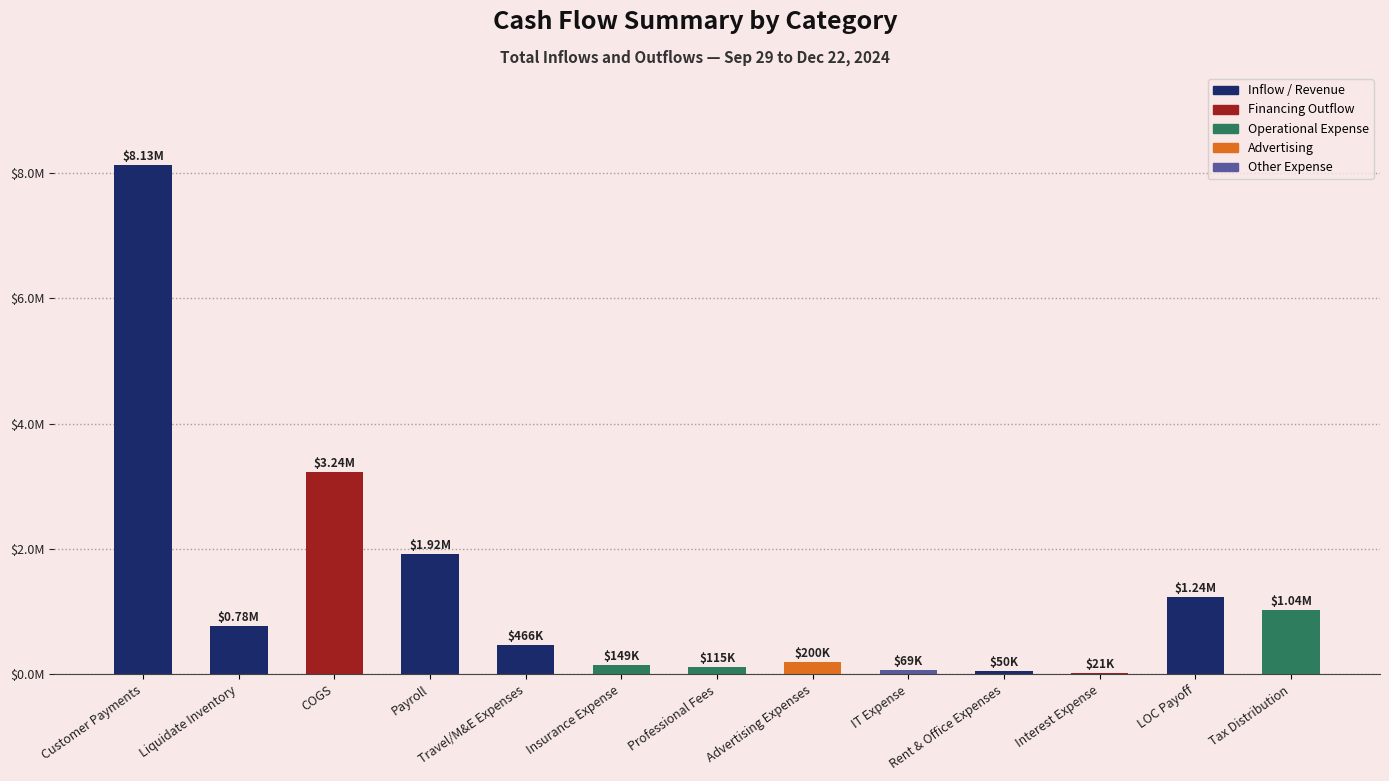

What is the label of the 13th bar from the right?

Customer Payments